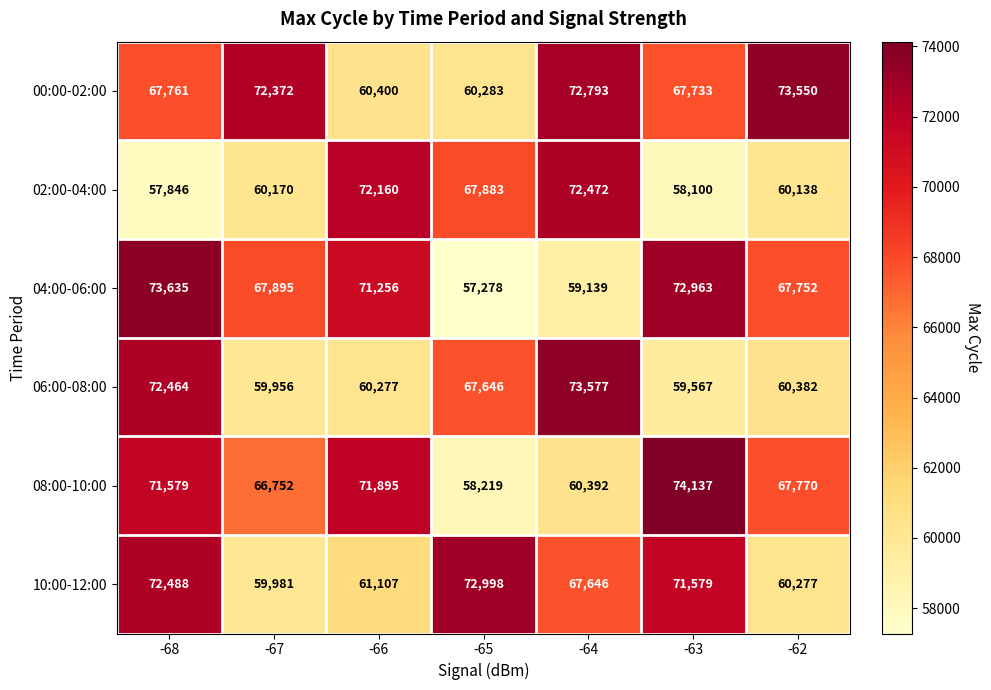

What is the greatest value displayed?

74137